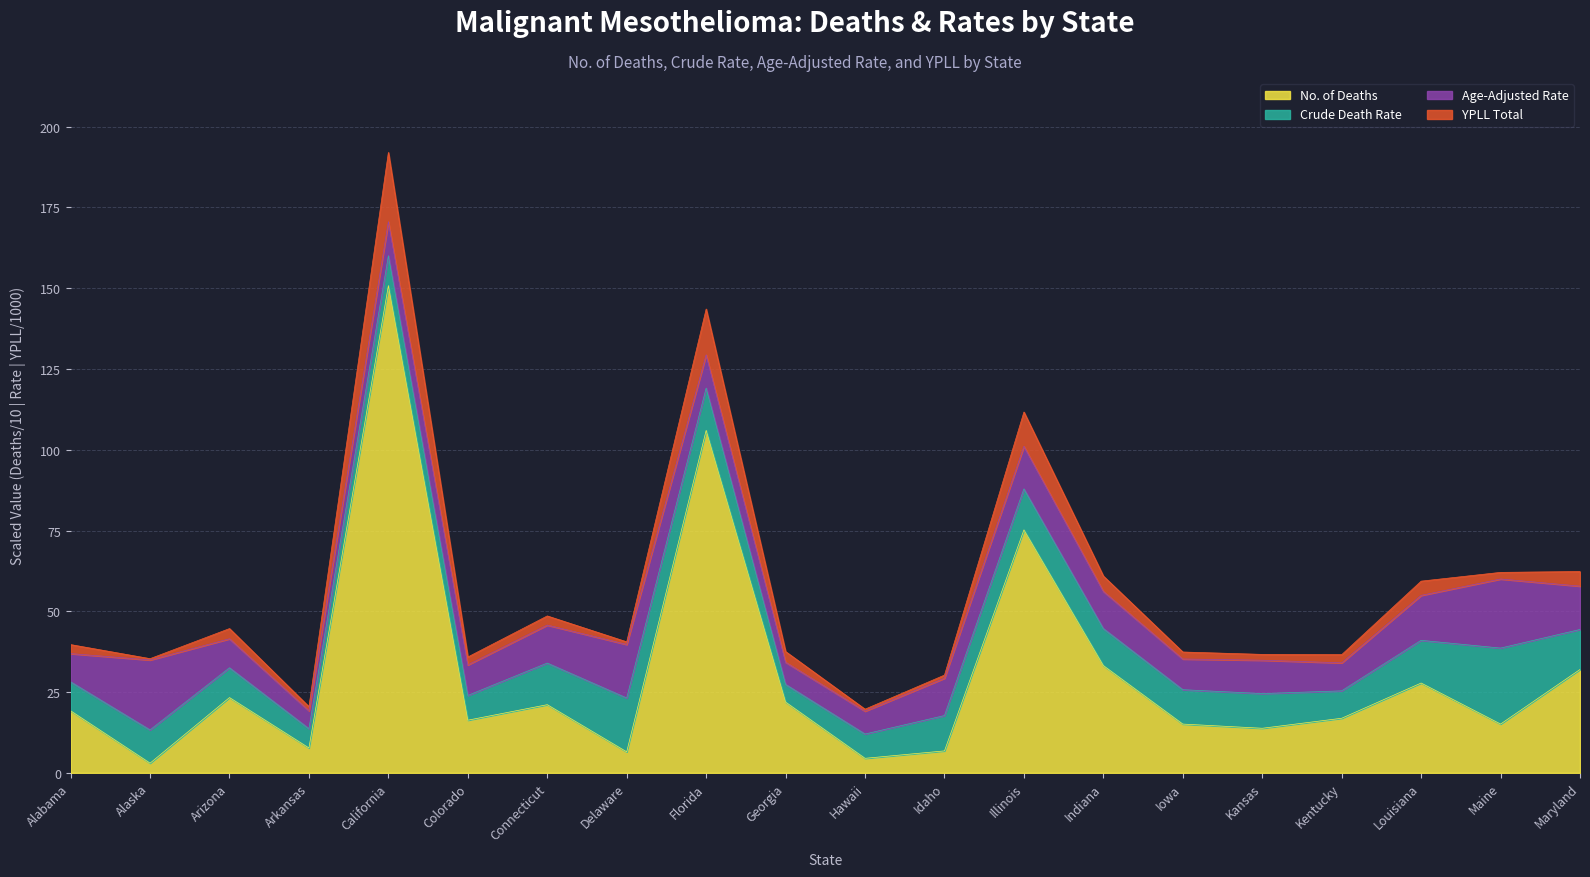

Is it true that No. of Deaths equals 117.9 at Illinois?

False